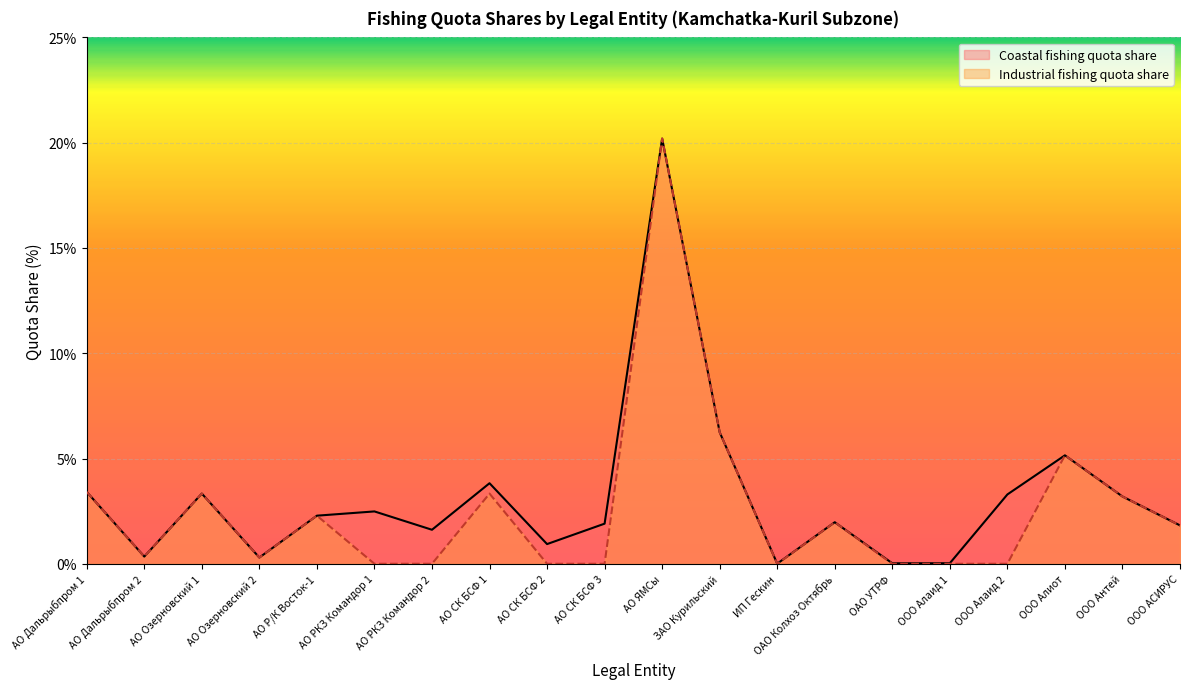

How many lines are shown in the chart?

2